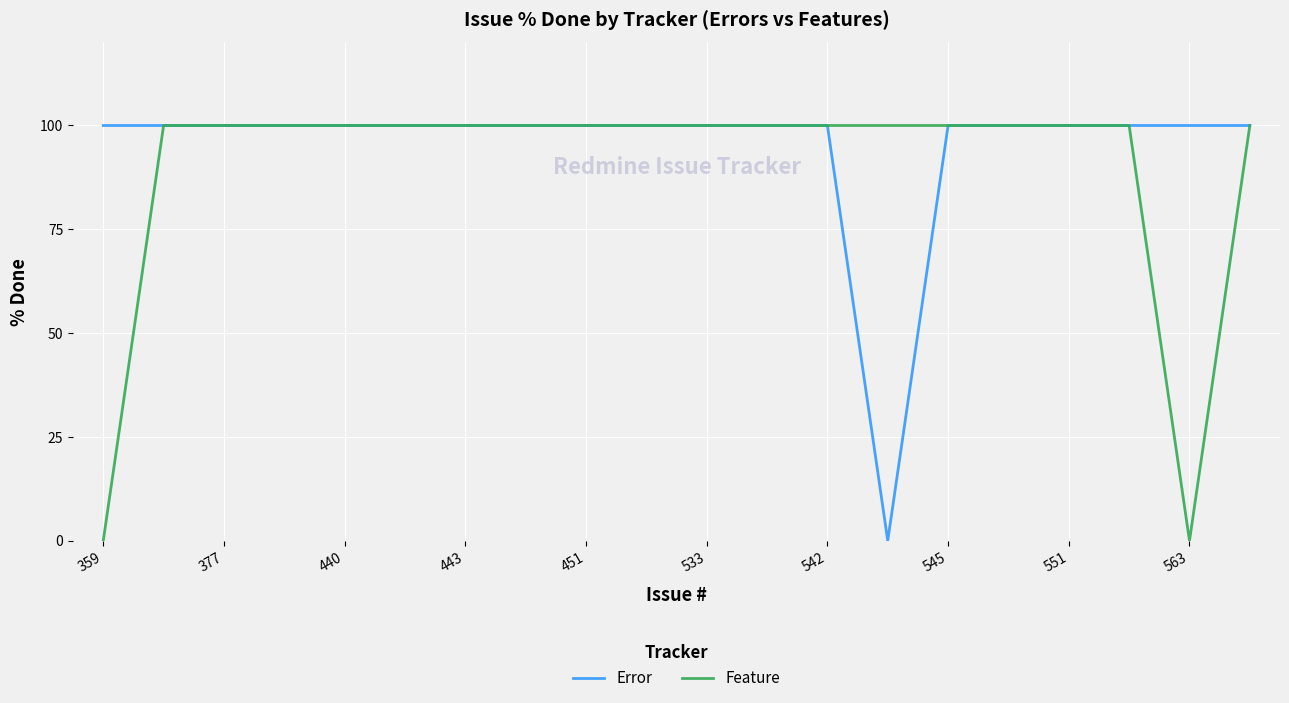

Which series has the largest total across all categories?

Error